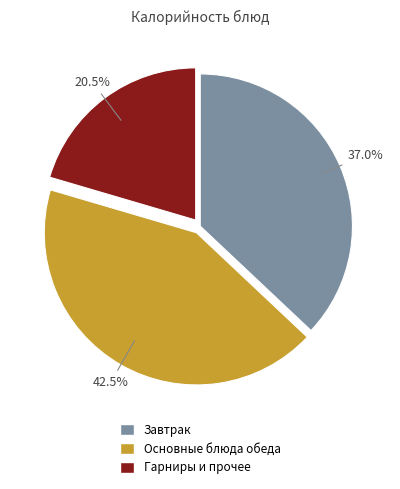

Does any single category account for the majority?

No